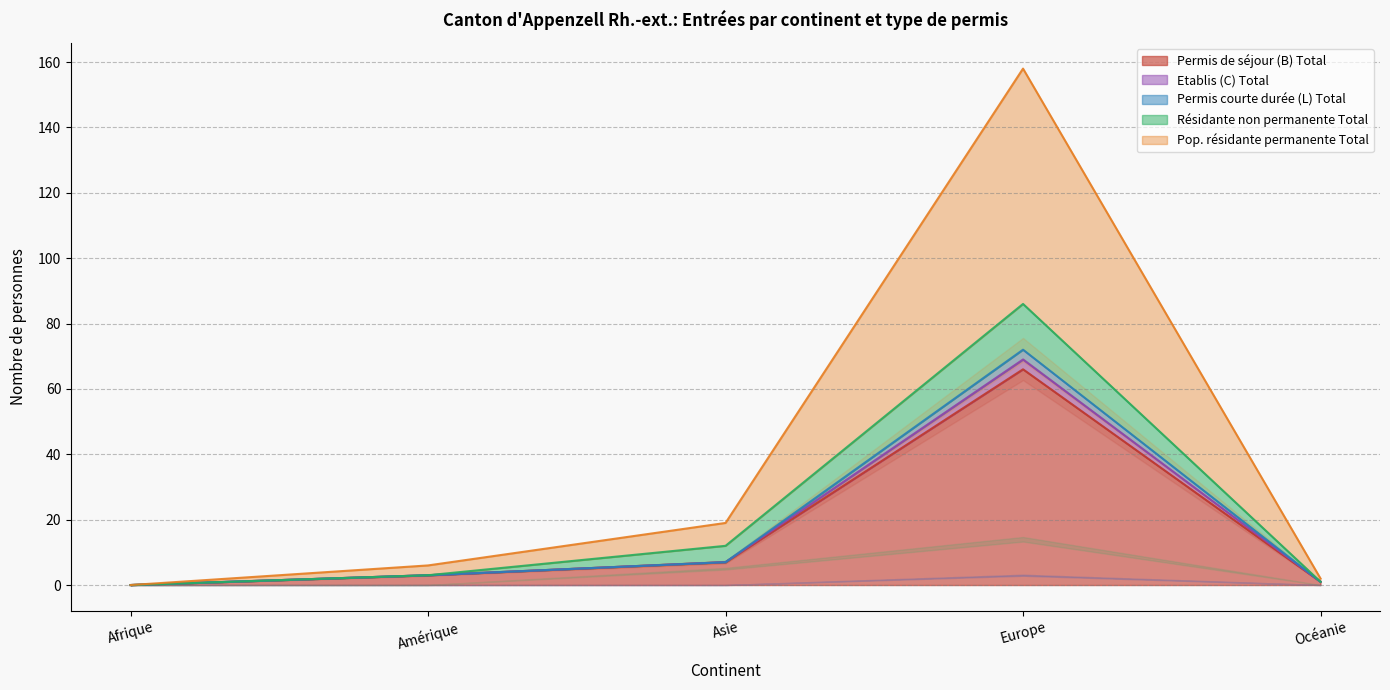

Which series has the largest range (max minus min)?

Pop. résidante permanente Total